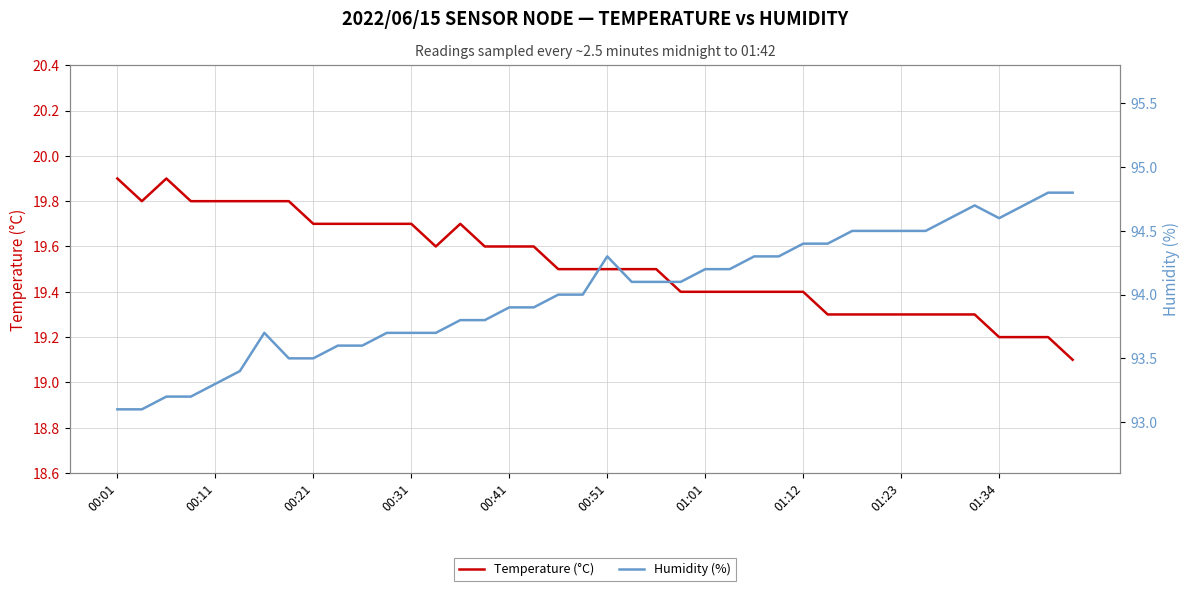

True or false: Humidity (%) has more than 1 points higher than both neighbors.

True